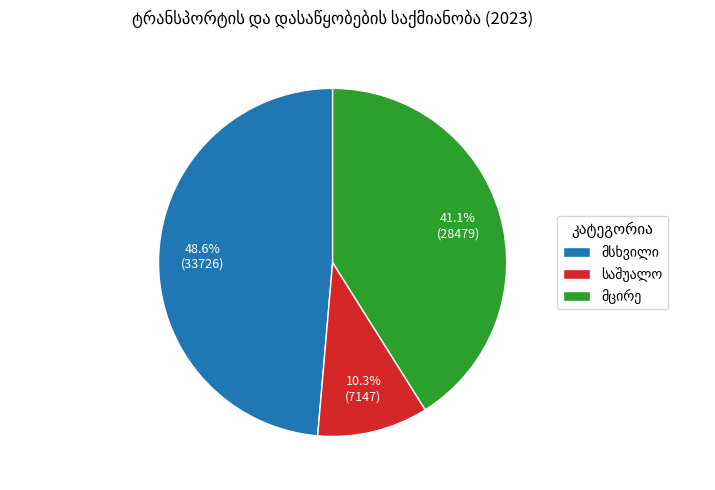

Is there any slice that represents more than half of the pie?

No